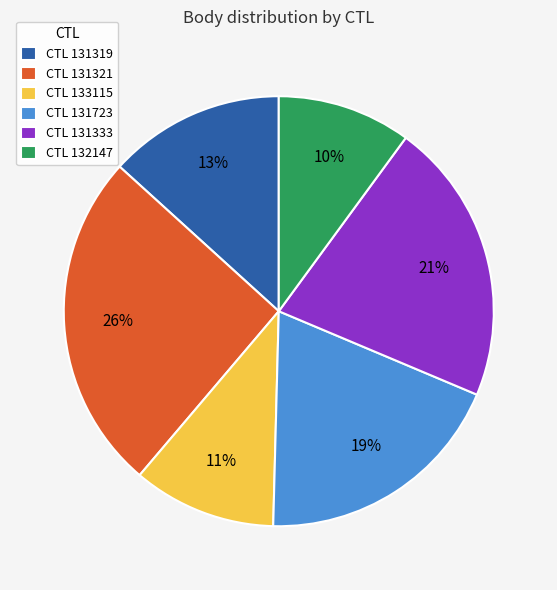

To the nearest percent, what is the combined percentage of CTL 133115 and CTL 132147?

21%